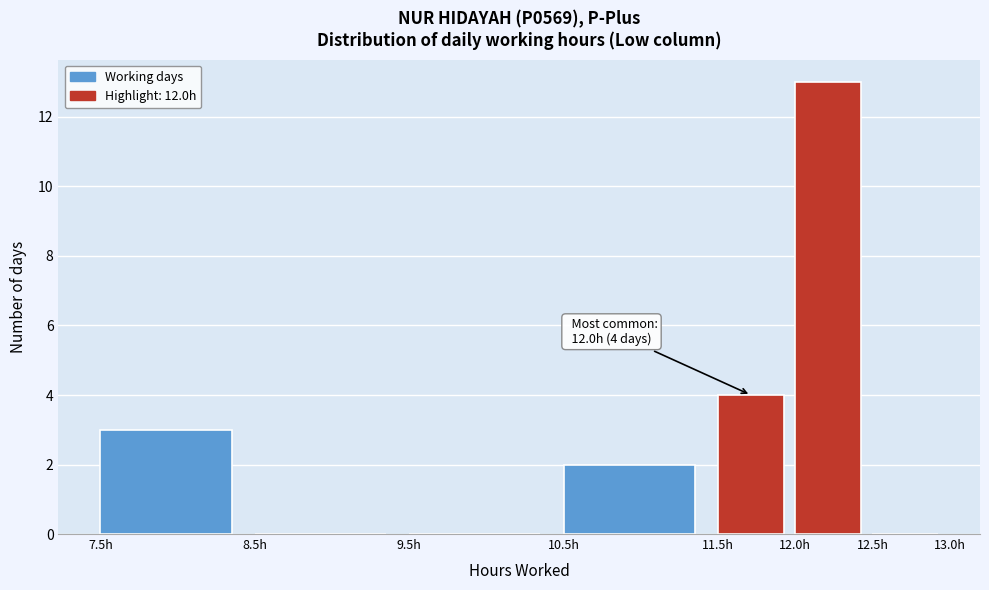

Which range on the x-axis has the tallest bar?

12.0 to 12.5